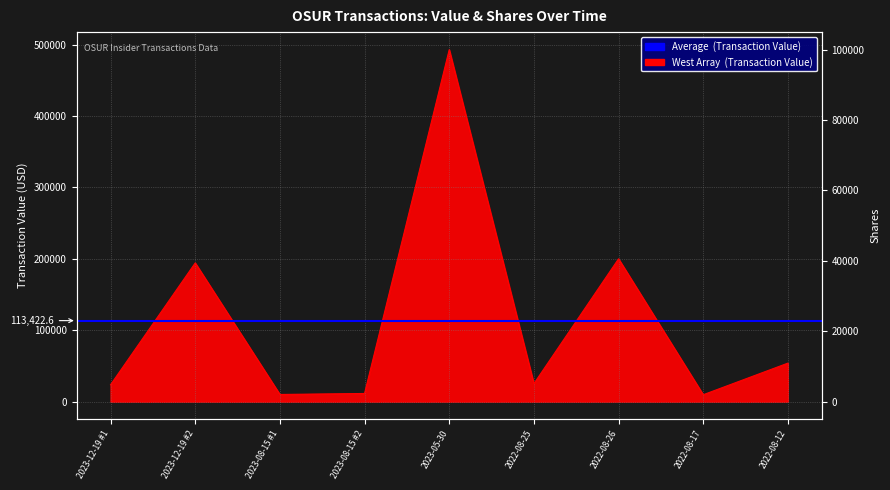

The value at 2022-08-12 is 85657. True or false?

False